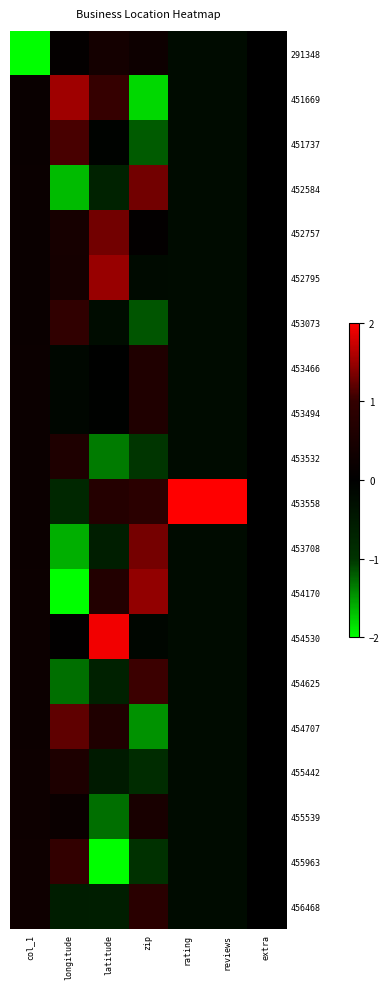

Which series has the largest total across all categories?

453558